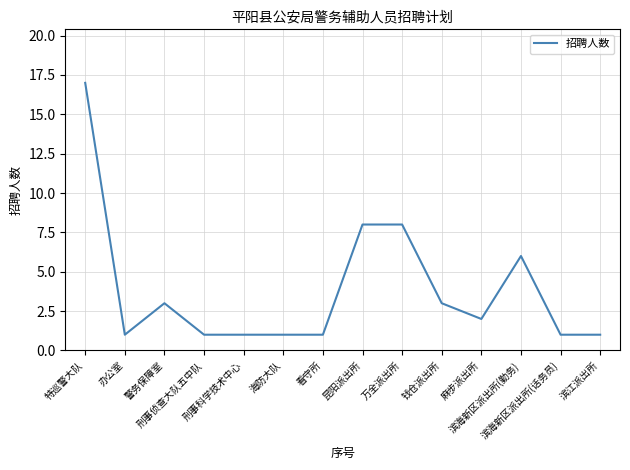

The value at 刑事侦查大队五中队 is 0. True or false?

False